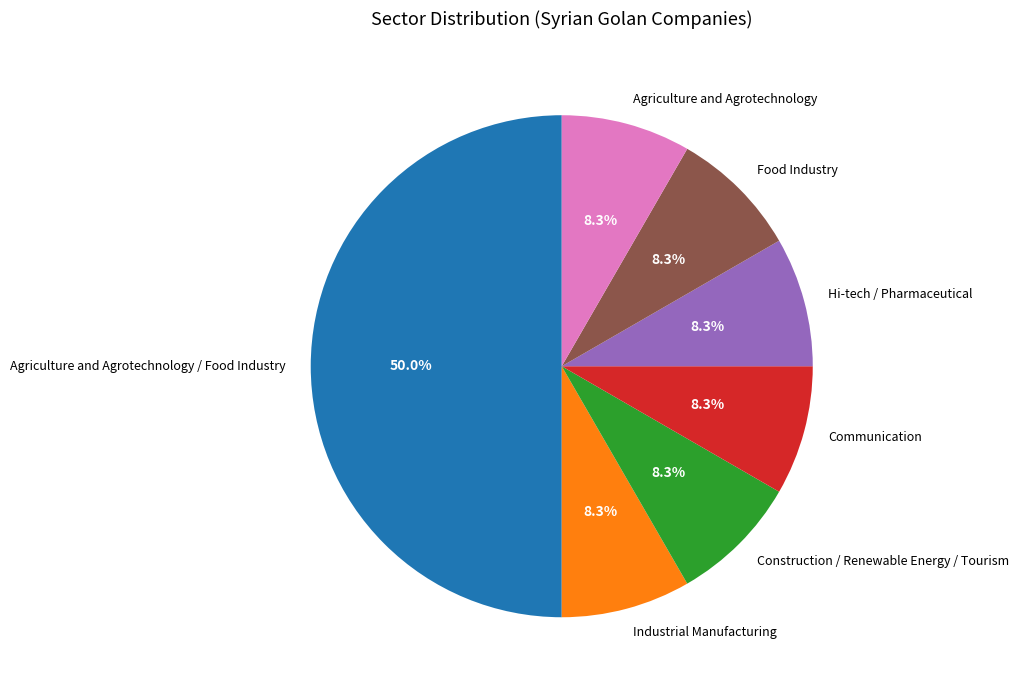

Combined, do Agriculture and Agrotechnology and Agriculture and Agrotechnology / Food Industry account for over 50%?

Yes